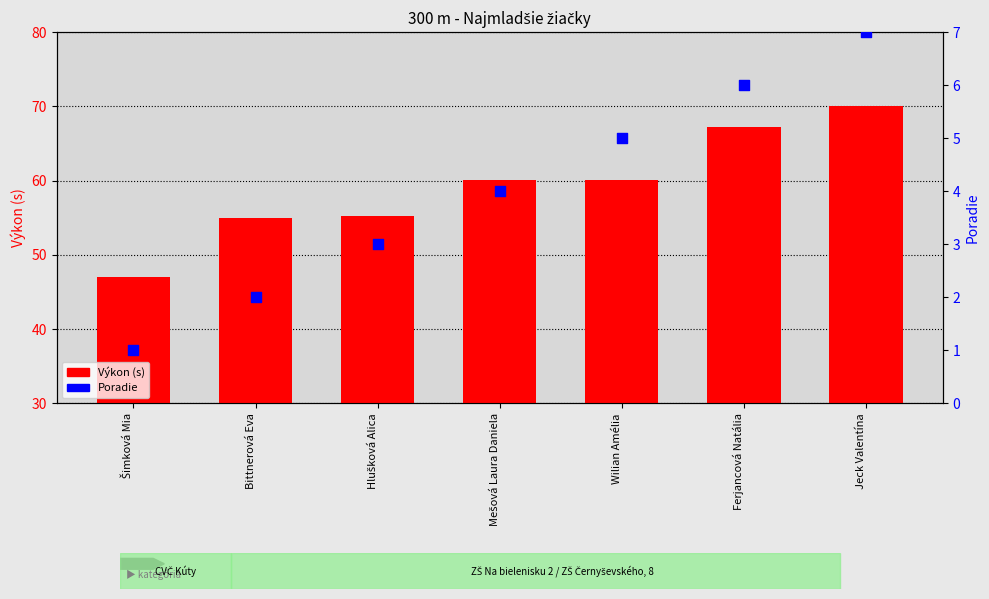

Which series has the largest Y range (max minus min)?

Výkon (s)